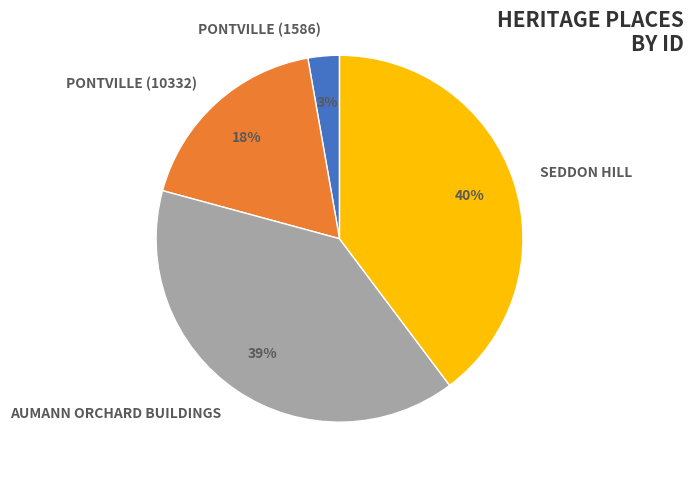

Is the sum of AUMANN ORCHARD BUILDINGS and PONTVILLE (10332) greater than half?

Yes